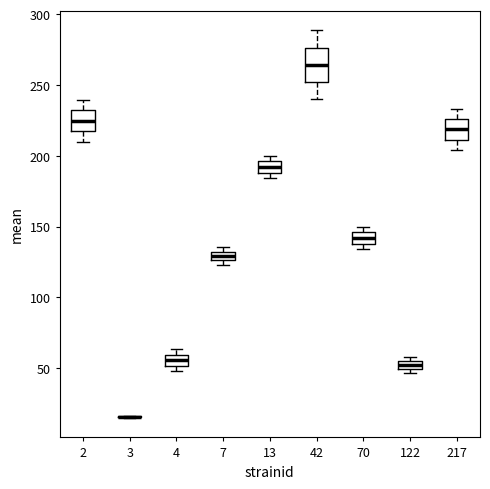

Where is the lower edge of the box at x = 122 on the y-axis? The values are not printed on the chart, so give them approximately, as read against the axis.

50